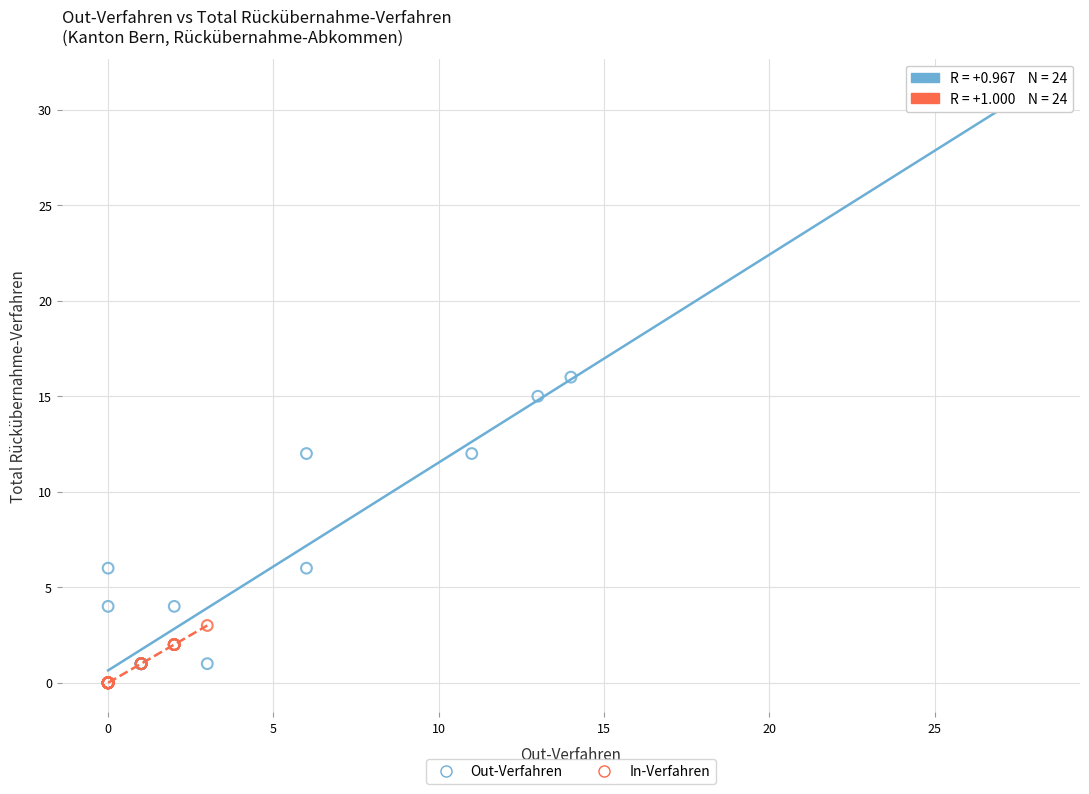

Which series reaches the maximum Y coordinate?

Out-Verfahren